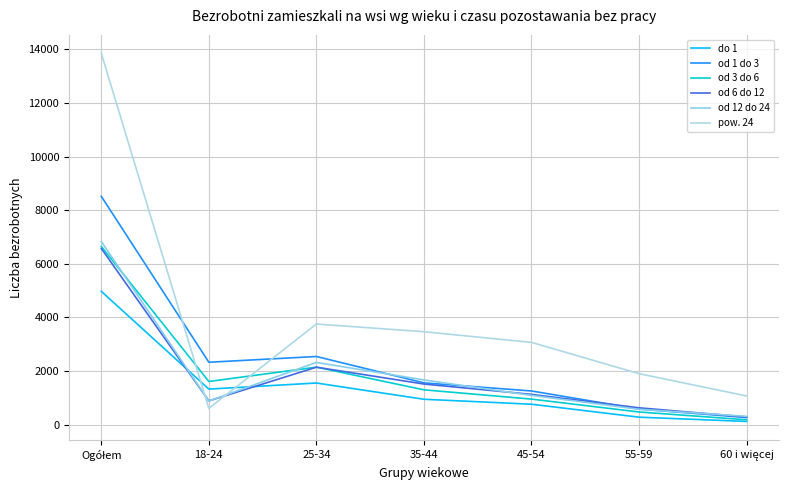

Is this an area chart (filled region under the line)?

No